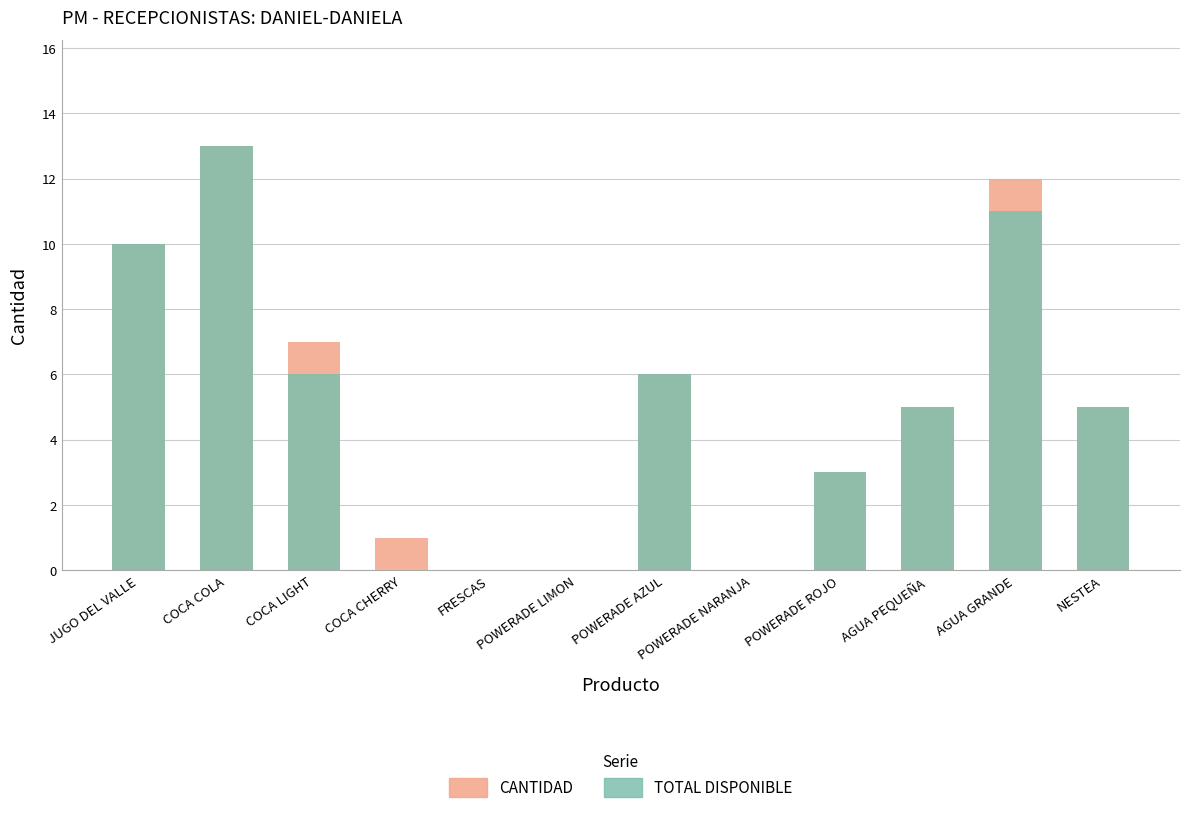

What is the sum of all TOTAL DISPONIBLE values?

59